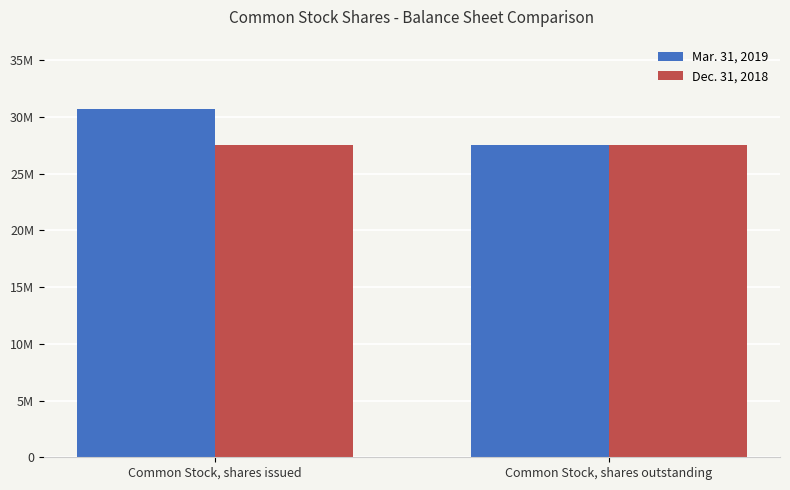

Are the bars grouped side by side (vs. stacked)?

Yes